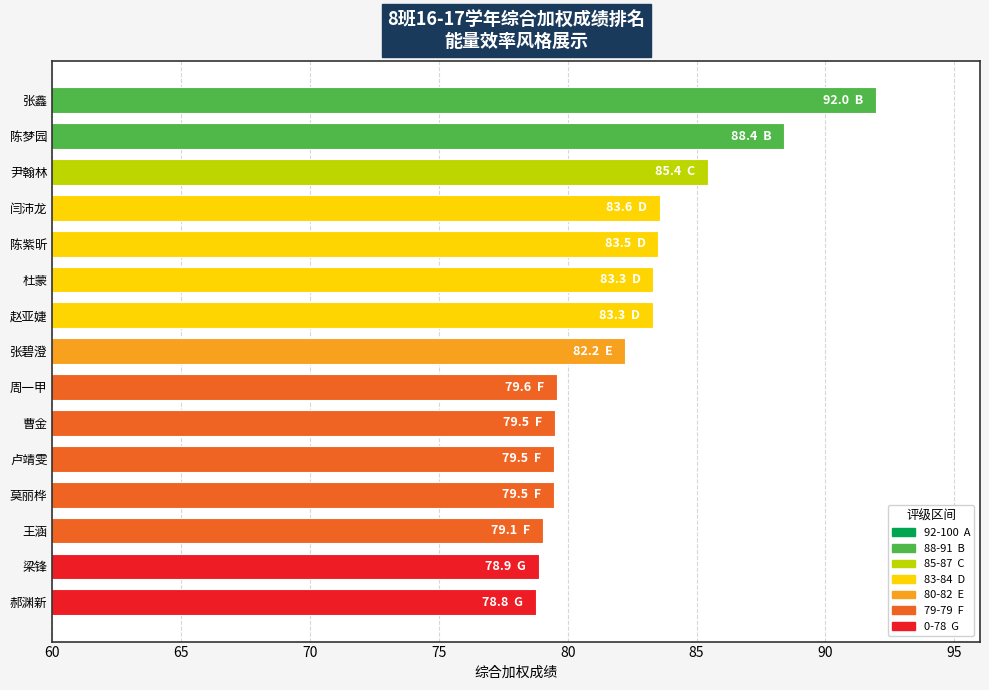

What is the label of the 12th bar from the bottom?

闫沛龙